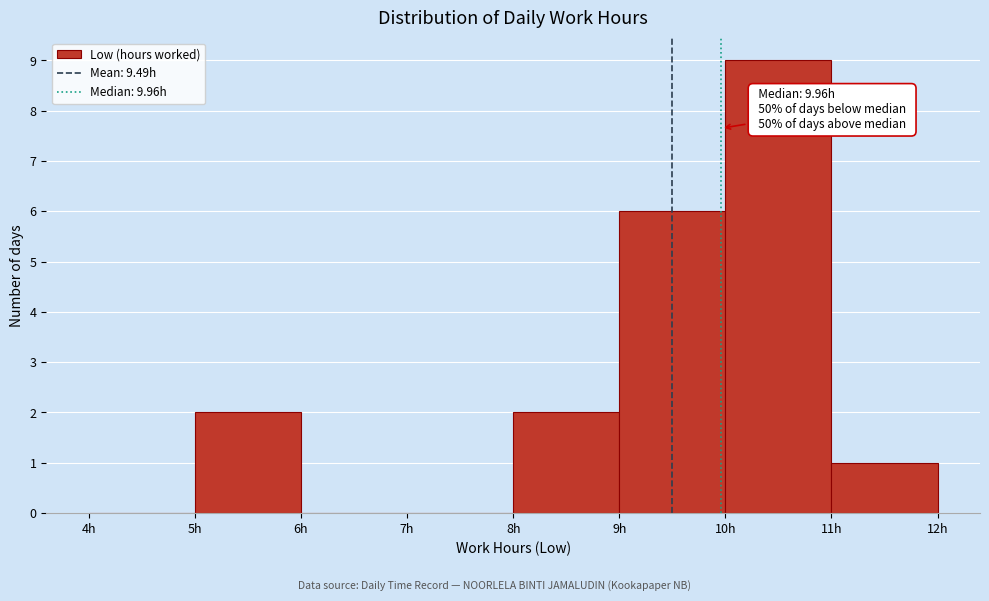

Which range on the x-axis has the tallest bar?

10 to 11